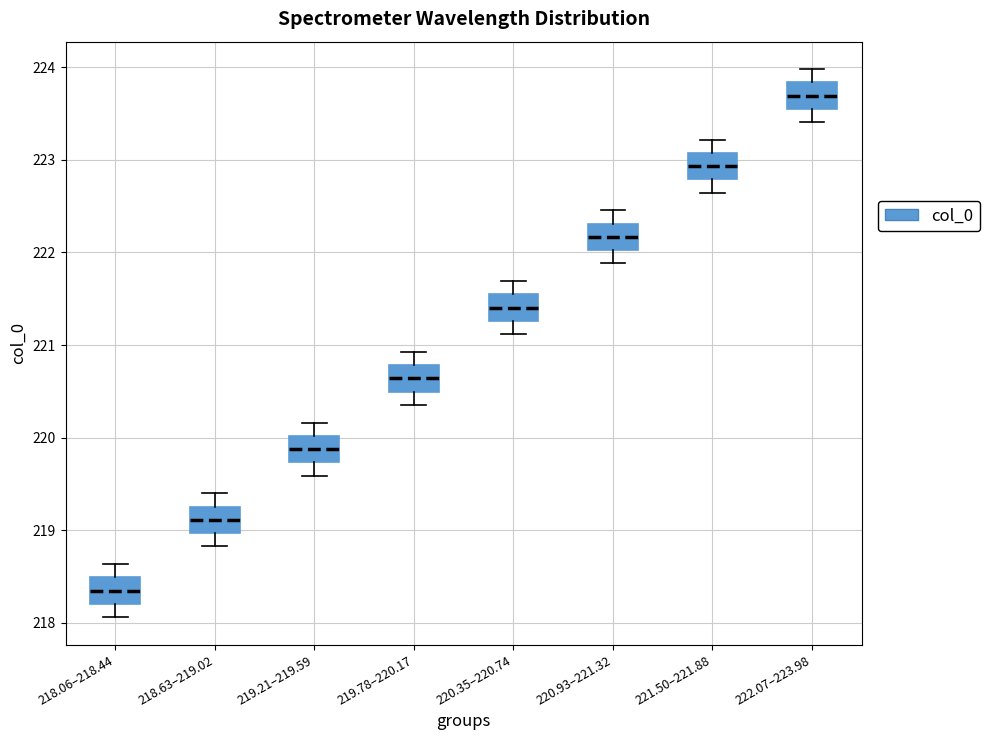

Which box has the lowest median line?

218.06–218.44